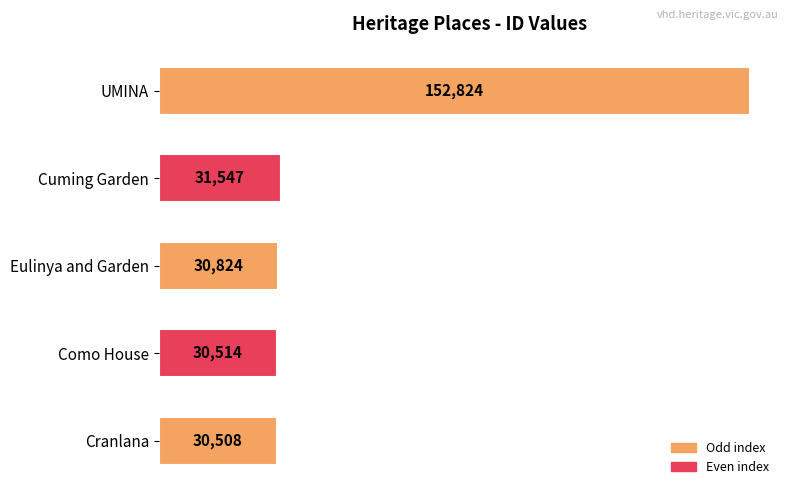

The value at Cuming Garden is 31547. True or false?

True